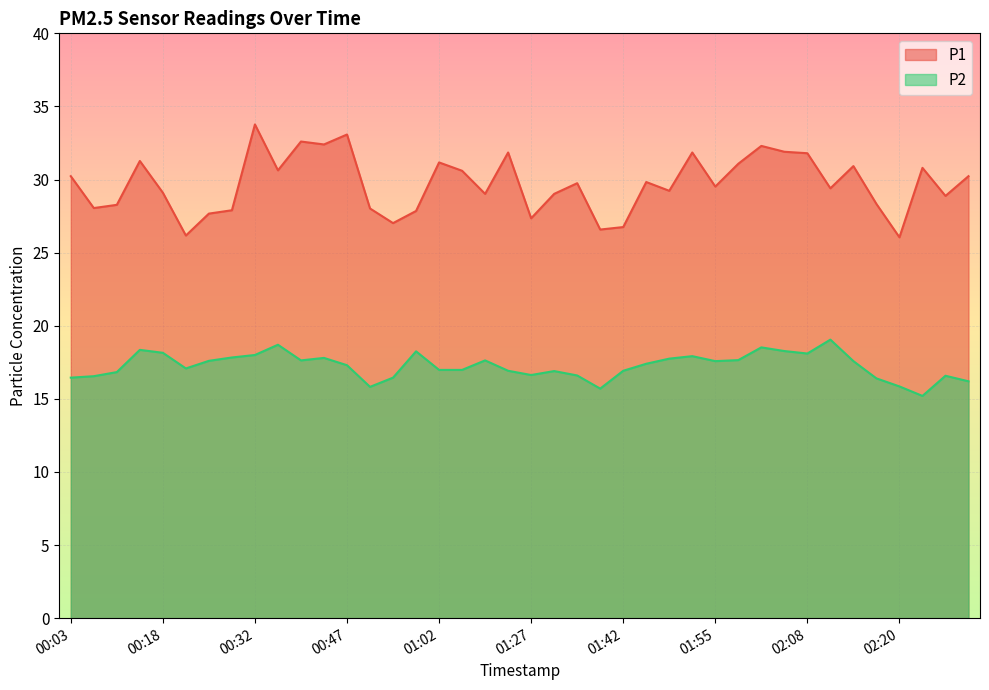

What are all the series names shown in the legend?

P1, P2